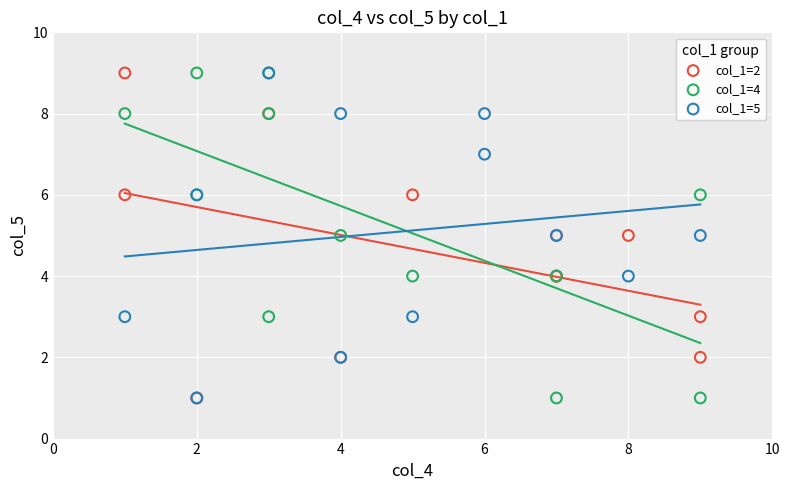

What are all the series names shown in the legend?

col_1=2, col_1=4, col_1=5